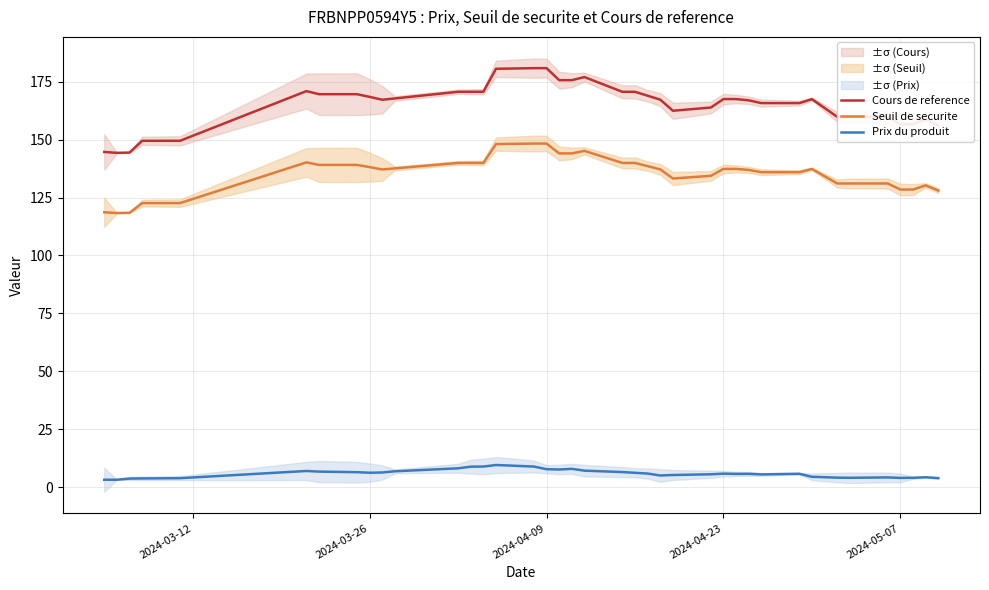

What is the maximum value for Seuil de securite?

148.3